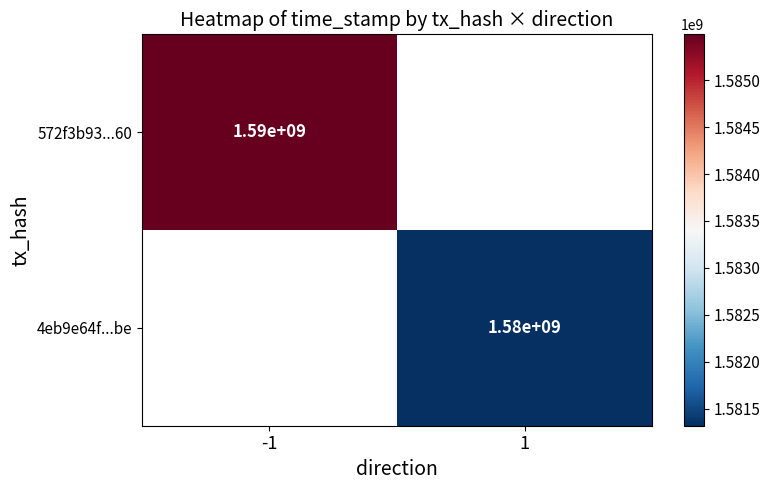

True or false: 572f3b93...60 has a value of 2506250035 at -1.

False